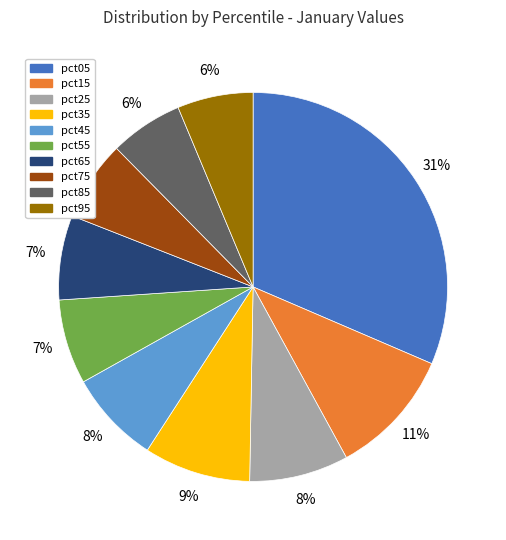

To the nearest percent, what percentage of the pie is pct35?

9%